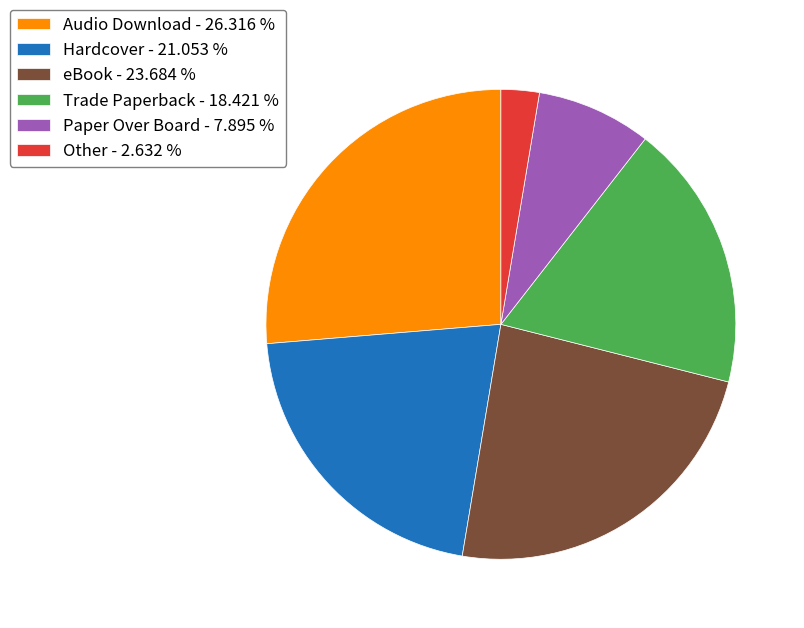

Combined, do Paper Over Board - 7.895 % and Audio Download - 26.316 % account for over 50%?

No